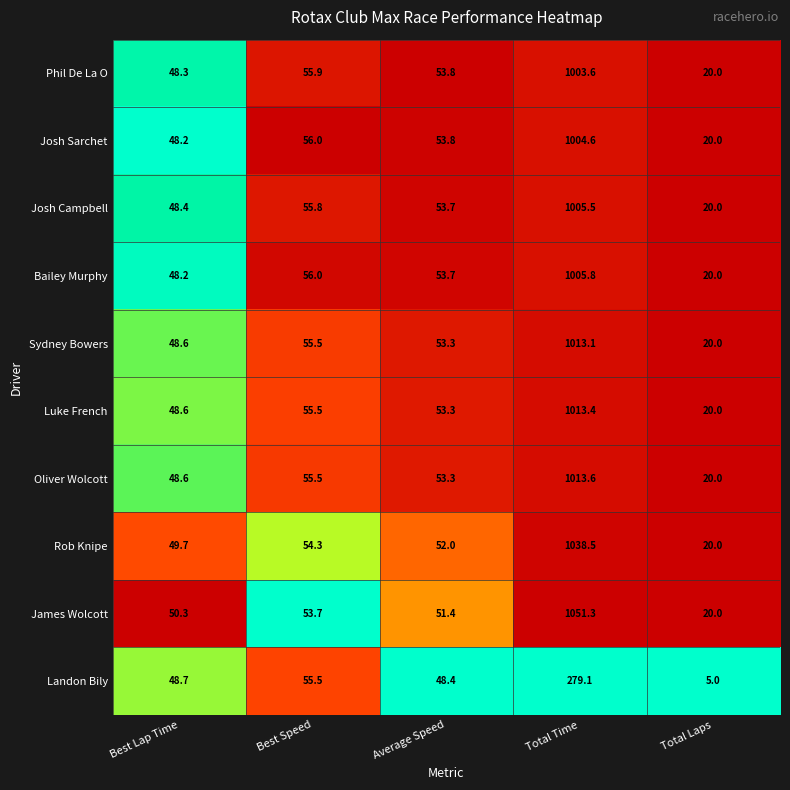

At which label is James Wolcott closest to 535?

Best Speed